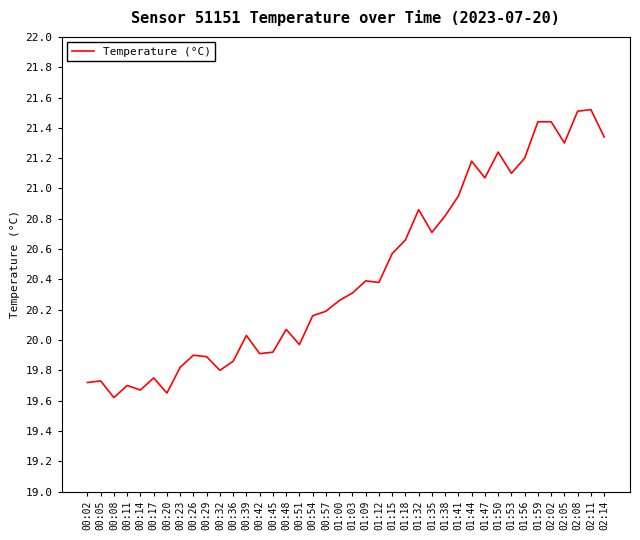

What position from the left is 01:18?

25